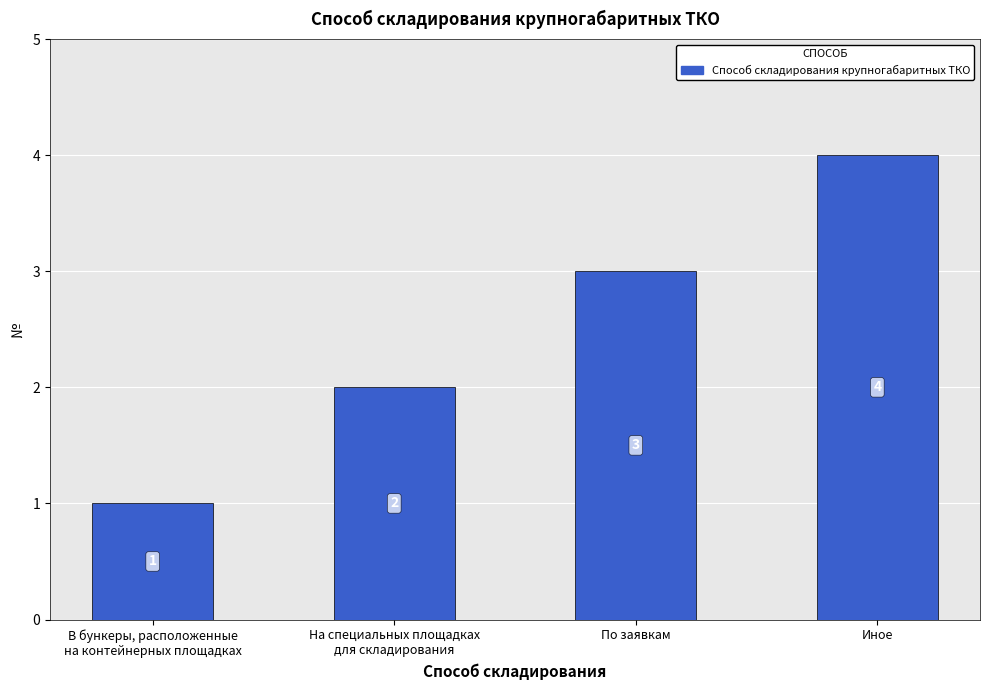

Reading left to right, transcribe all the data shown in this chart.

1	2	3	4